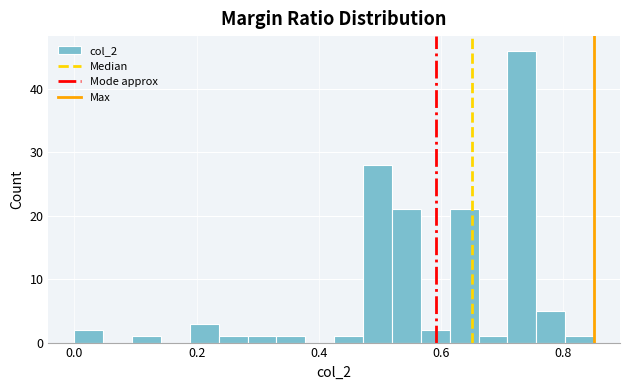

Read against the x-axis, roughly where is the centre of the tallest bar?

0.74